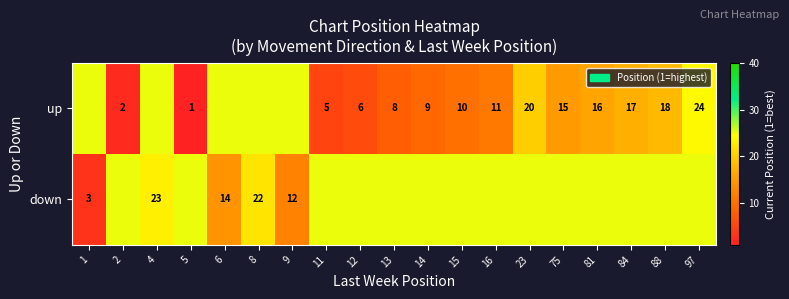

What is the sum of the down values at 4 and 1?

26